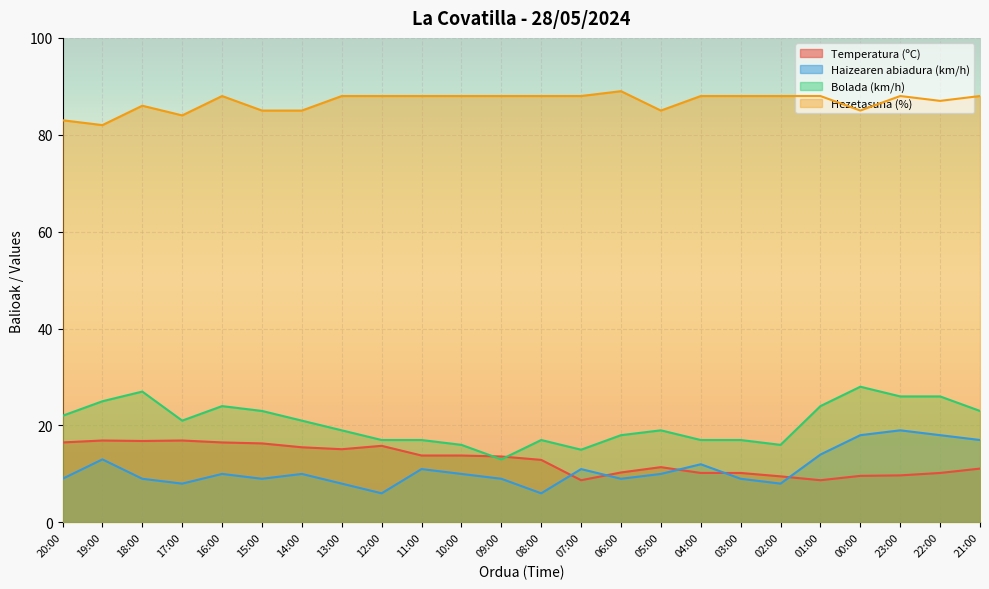

What is the difference between the maximum and minimum values in the Haizearen abiadura (km/h) series?

13.0